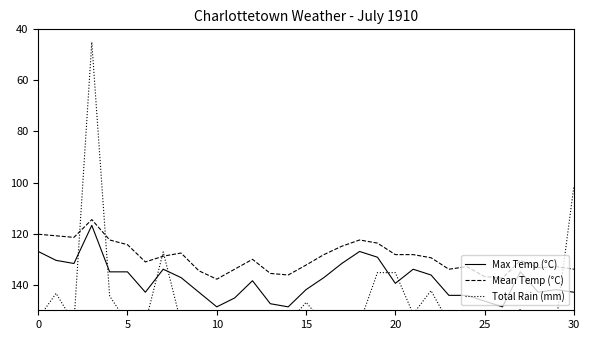

In Max Temp (°C), how many points are lower than both neighbors (excluding endpoints)?

7